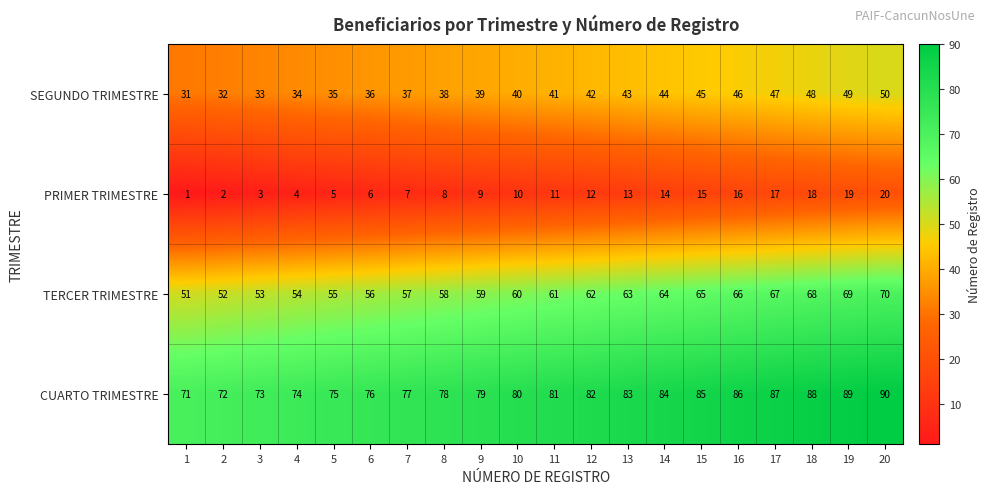

What is the difference between the second highest and second lowest values in the SEGUNDO TRIMESTRE series?

17